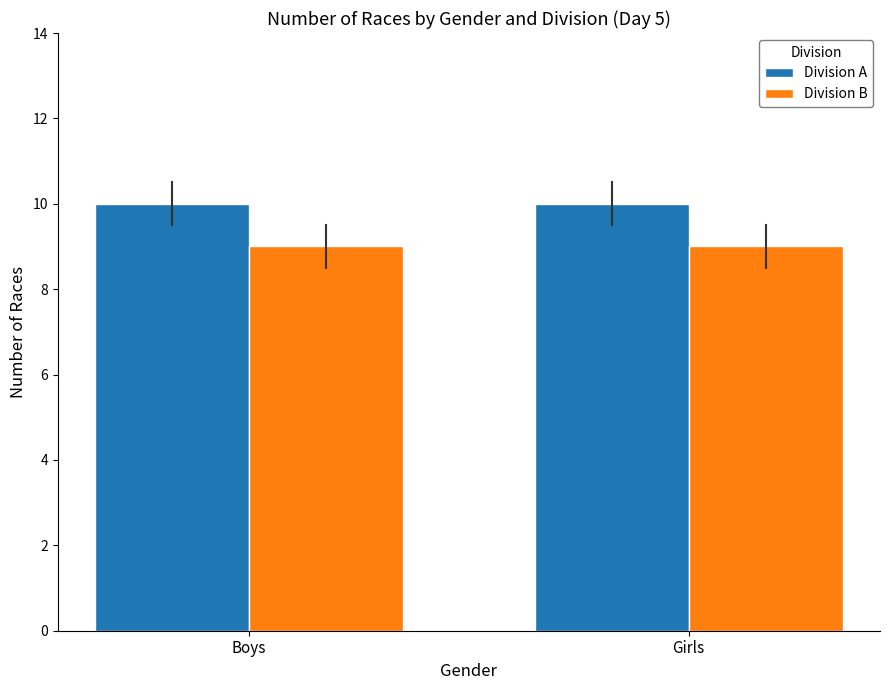

Does the chart contain stacked bars?

No